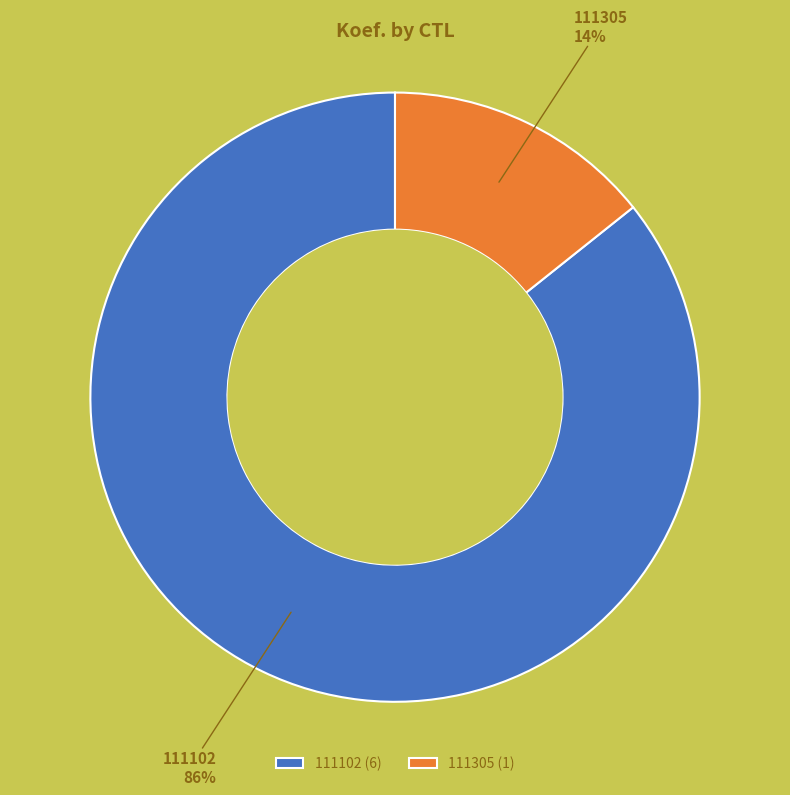

To the nearest percent, what is the combined percentage of 111102 and 111305?

100%